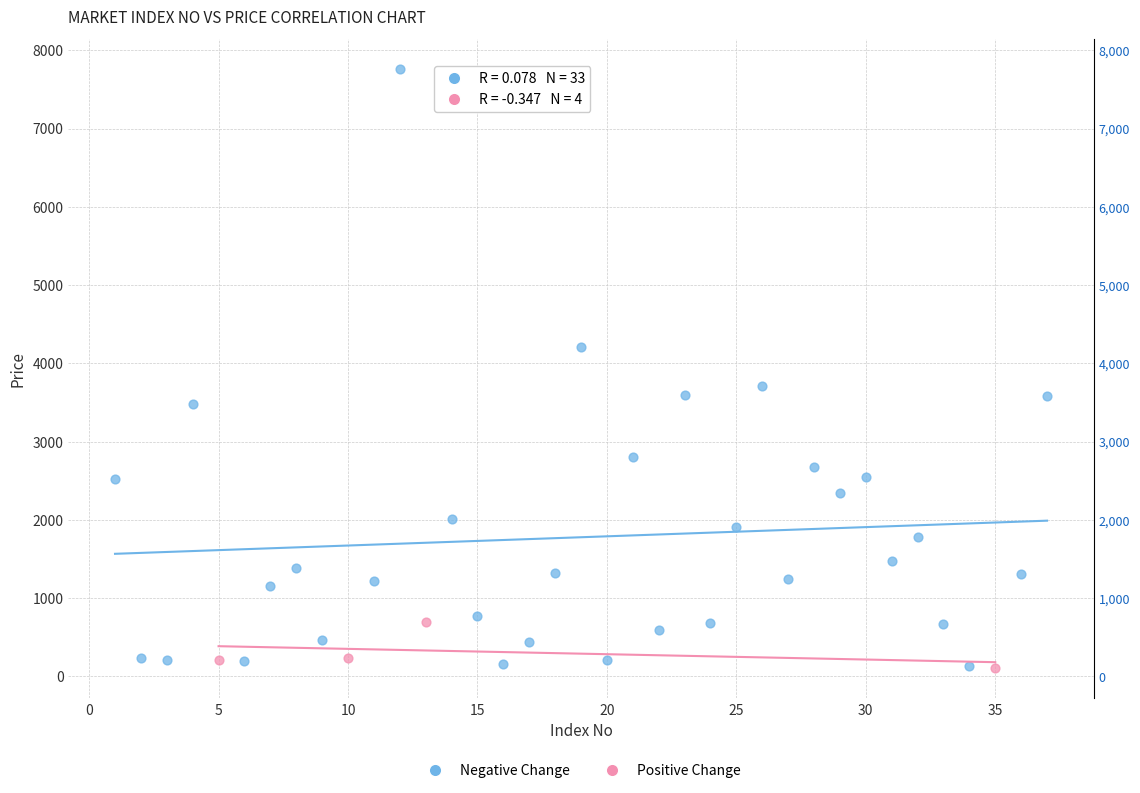

Which series has the widest spread of Y values?

Negative Change